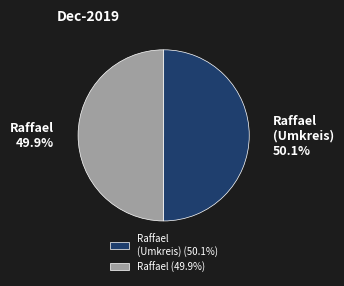

Is there any slice that represents more than half of the pie?

Yes